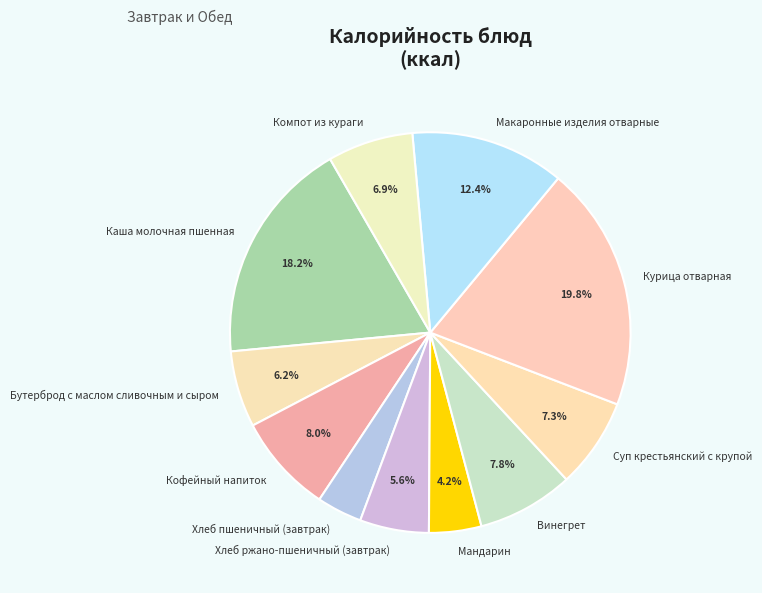

Between Бутерброд с маслом сливочным и сыром and Кофейный напиток, which is larger?

Кофейный напиток